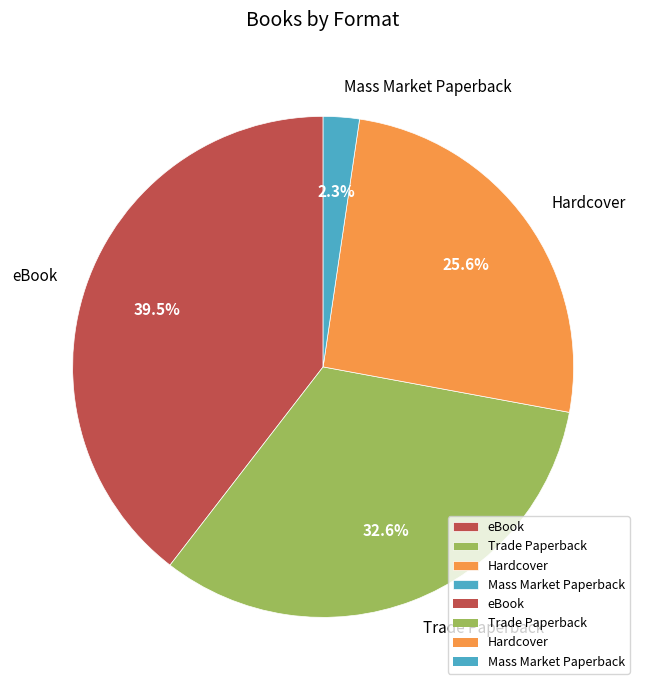

To the nearest percent, what is the difference between the Trade Paperback and eBook slice percentages?

7%